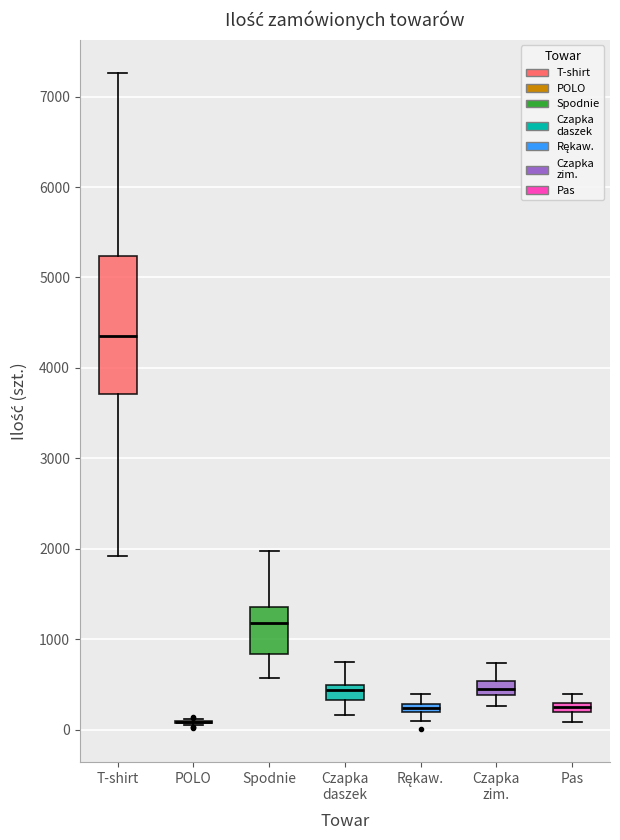

Which box is the tallest, from its lower edge to its upper edge?

T-shirt